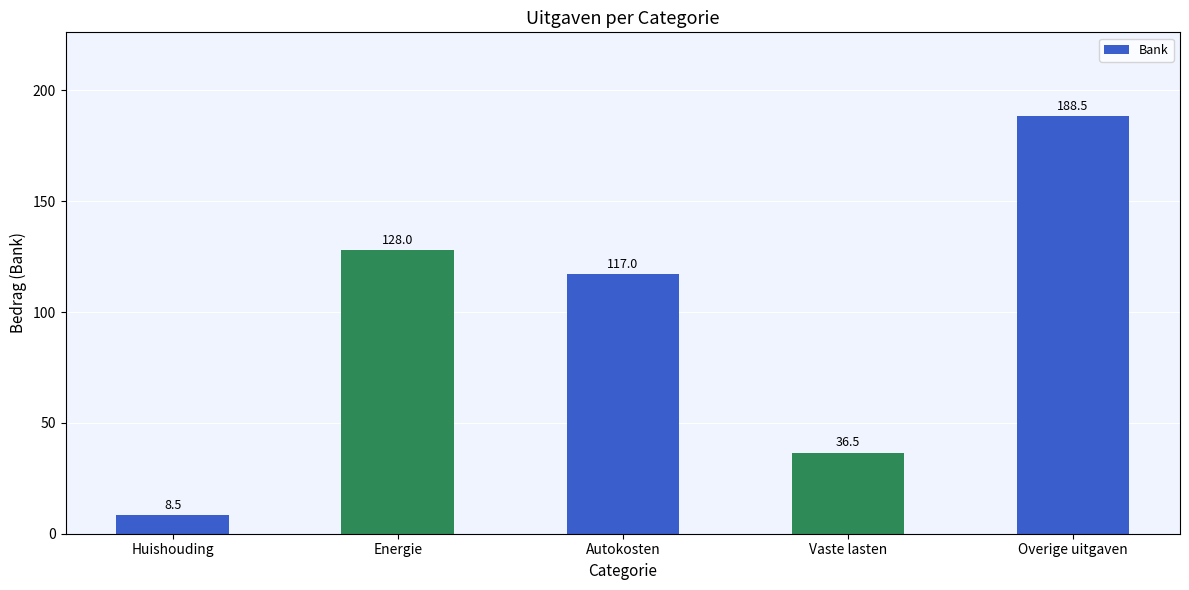

How many bars are there in total?

5